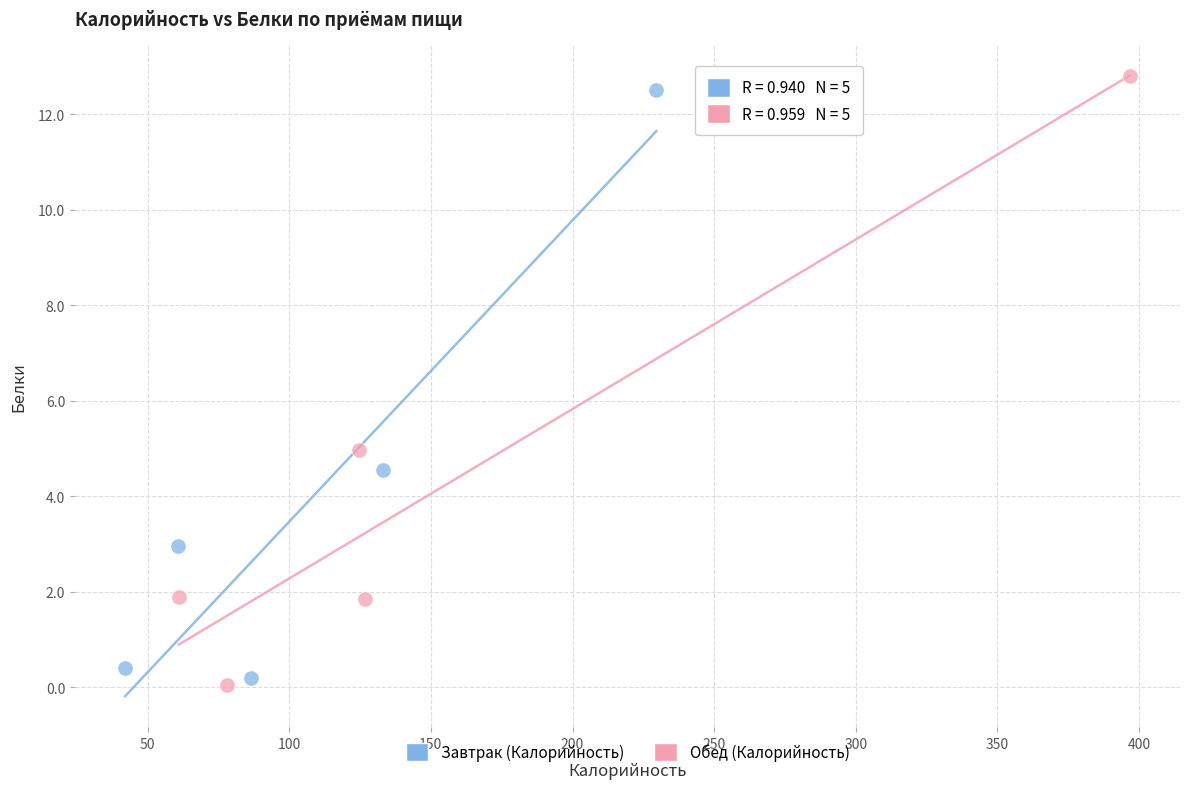

What are all the series names shown in the legend?

Завтрак (Калорийность), Обед (Калорийность)